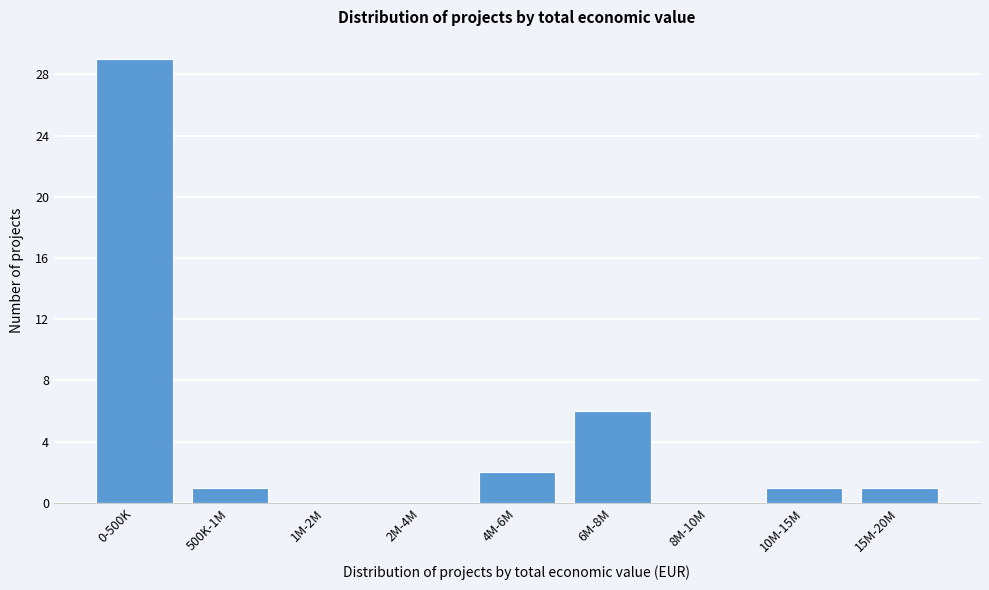

Reading right to left, list all the values displayed in this chart.

15M-20M=1	10M-15M=1	8M-10M=0	6M-8M=6	4M-6M=2	2M-4M=0	1M-2M=0	500K-1M=1	0-500K=29